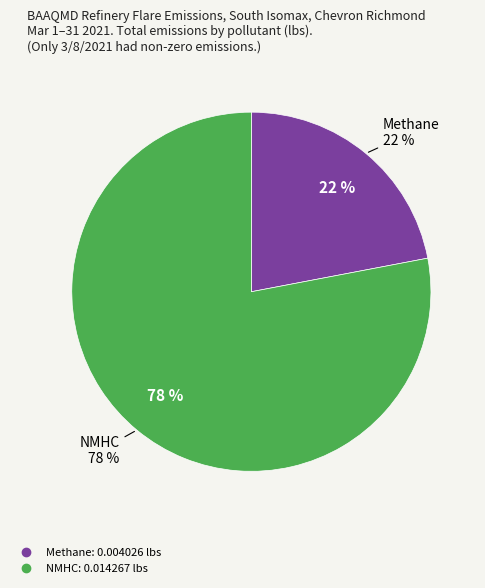

The Sulfur Dioxide slice represents 7% of the pie. True or false?

False